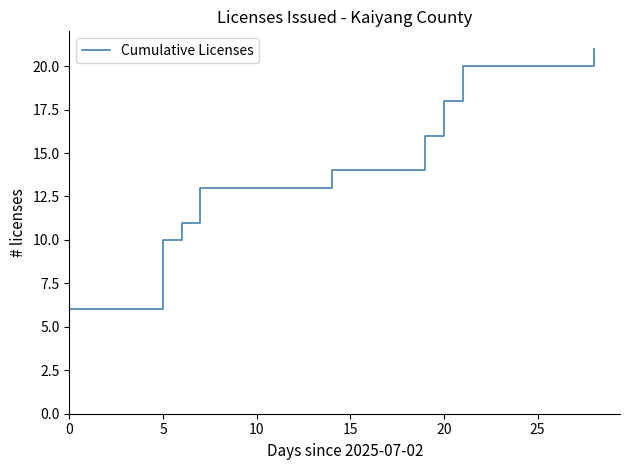

Does the chart display data point markers on the line(s)?

No